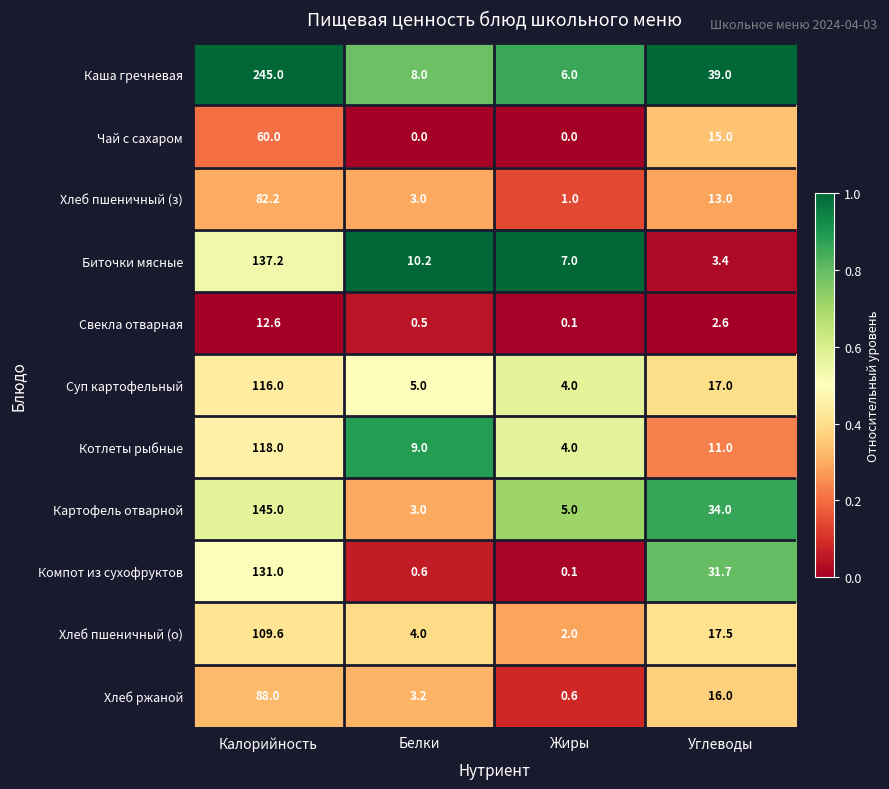

The value of Чай с сахаром at Калорийность is 13.6. True or false?

False